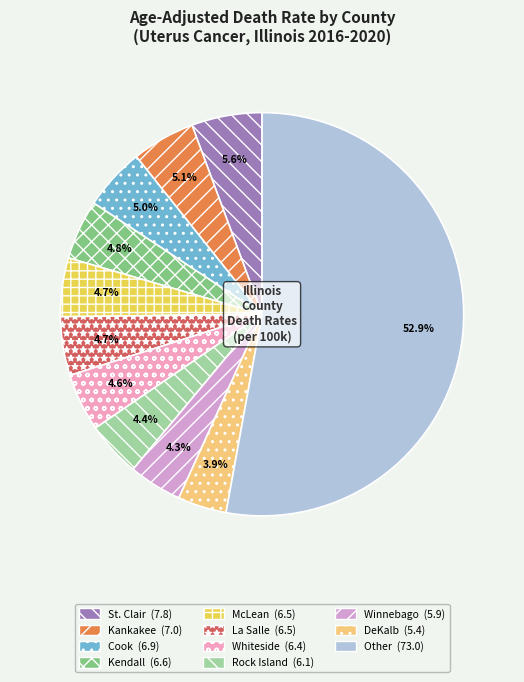

Count the number of slices in the pie.

11